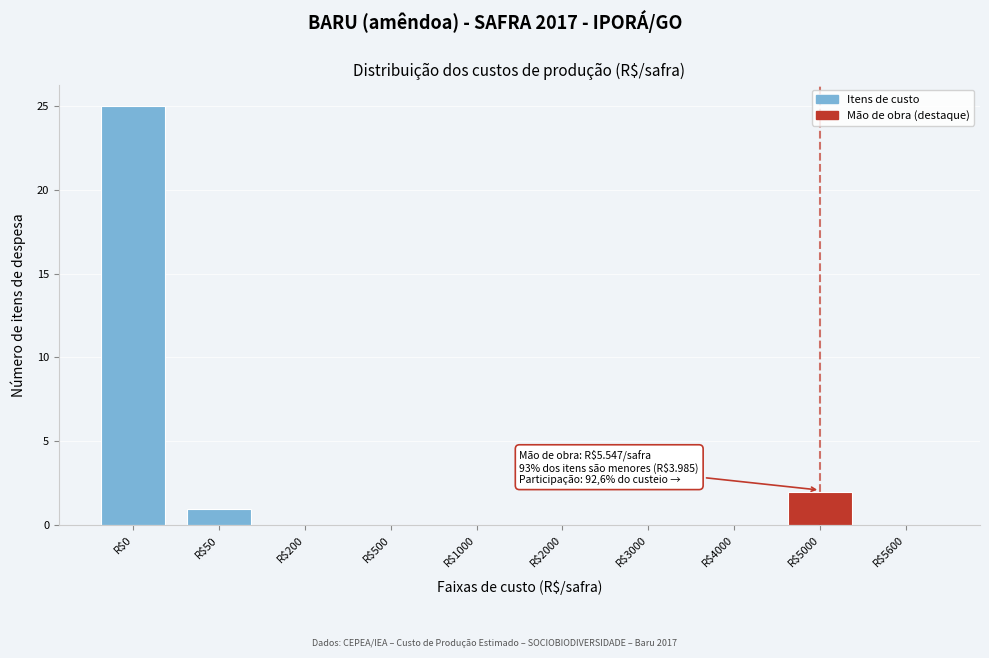

At which label is the value closest to 12?

R$5000